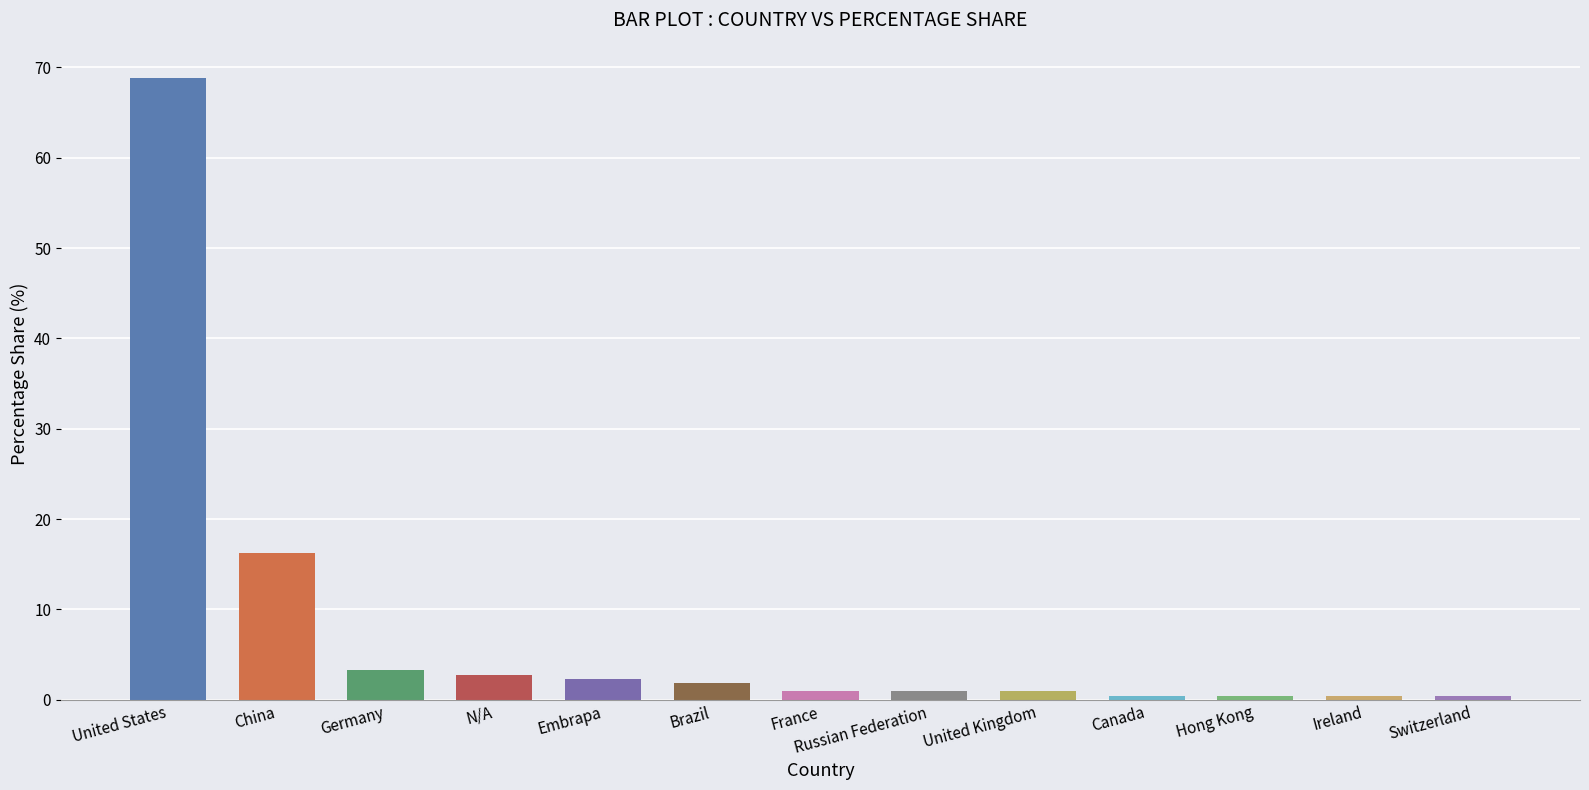

Reading right to left, transcribe all the data shown in this chart.

0.5	0.5	0.5	0.5	0.9	0.9	0.9	1.9	2.3	2.8	3.3	16.3	68.8